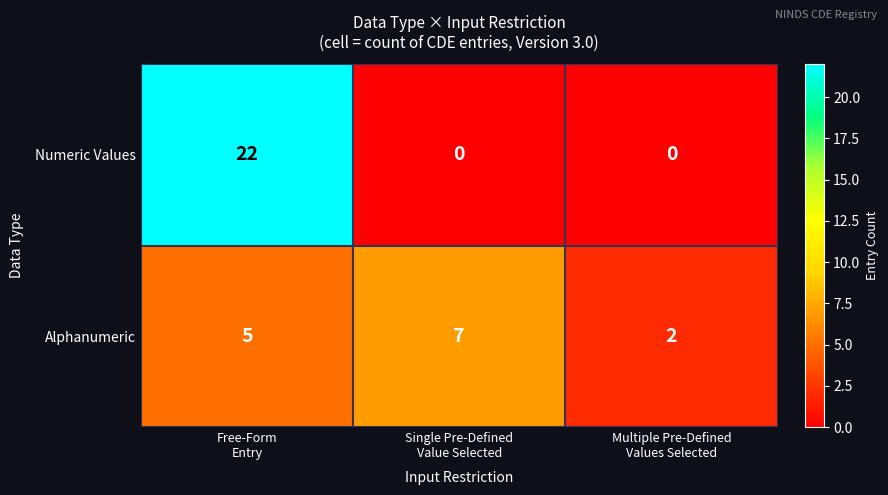

What is the sum of all Numeric Values values?

22